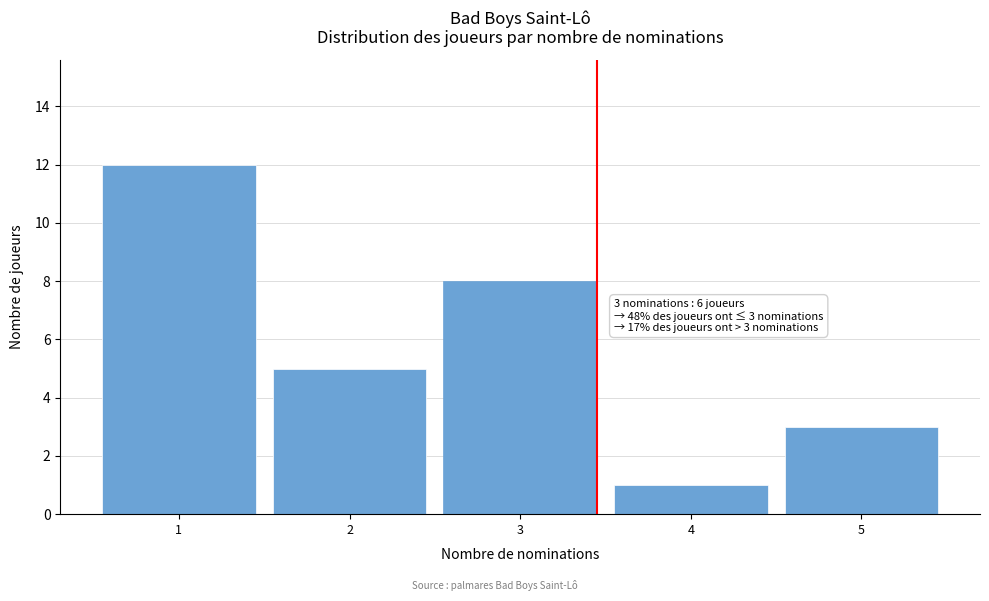

Which range on the x-axis has the tallest bar?

0.5 to 1.5